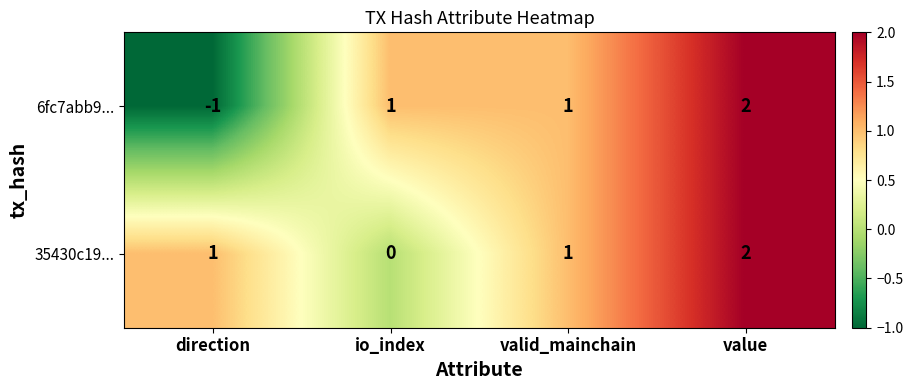

Count the 35430c19... values in the range 1 to 2.

3